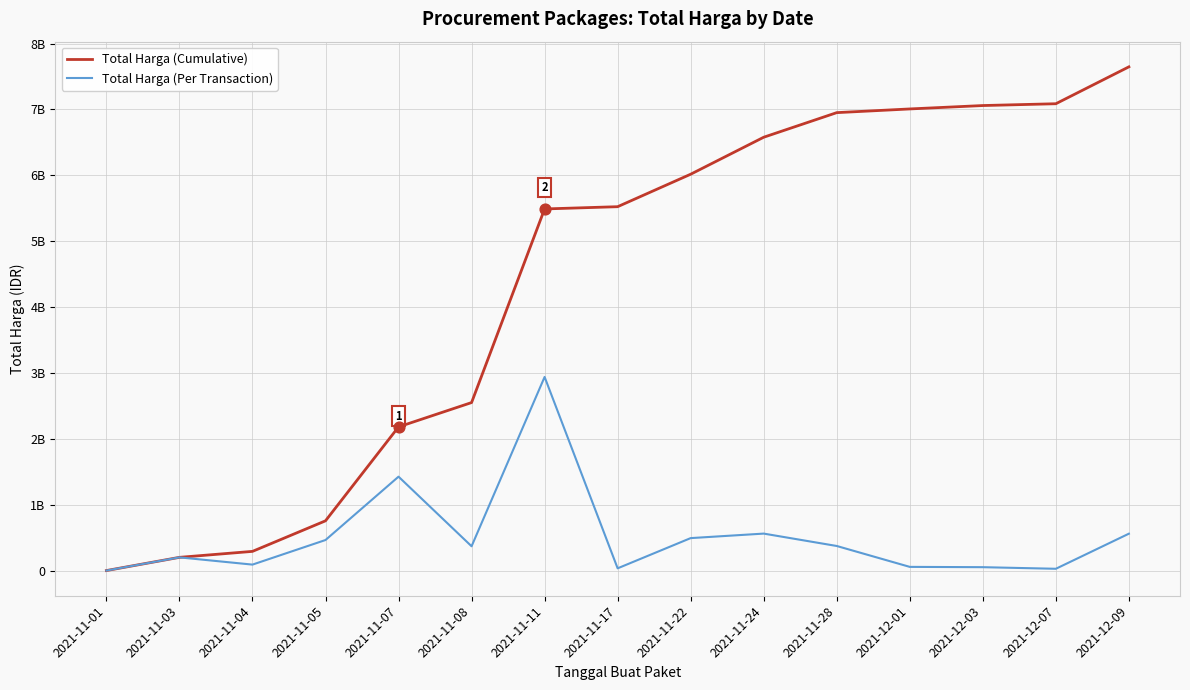

Is the value of Total Harga (Per Transaction) at 2021-12-09 greater than the value of Total Harga (Cumulative) at 2021-12-01?

No